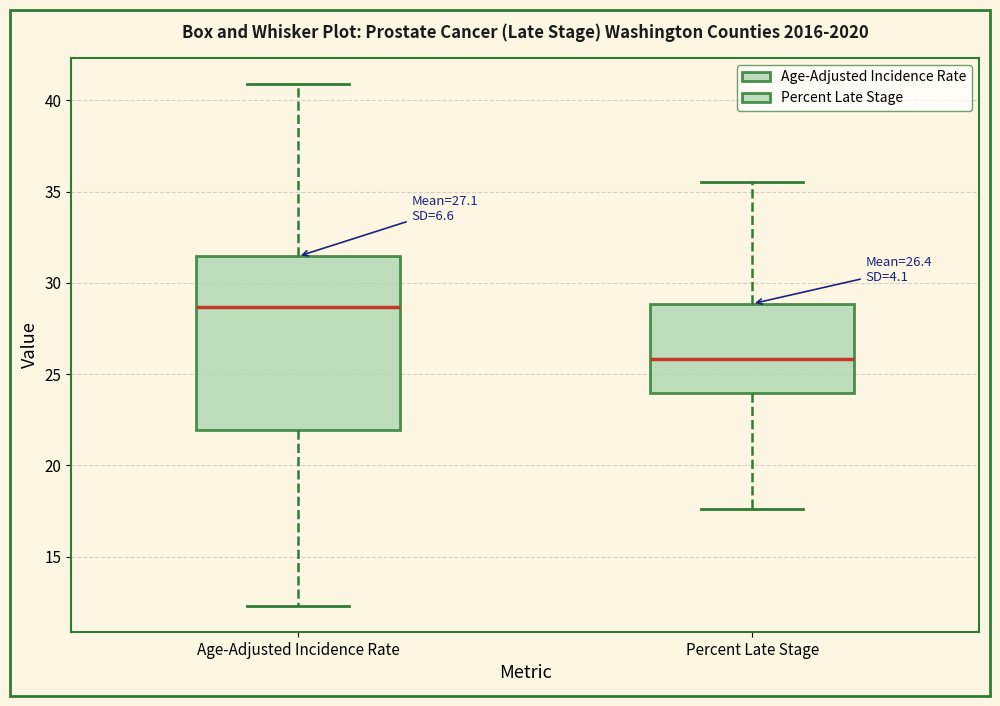

Which box's median line is the highest?

Age-Adjusted Incidence Rate